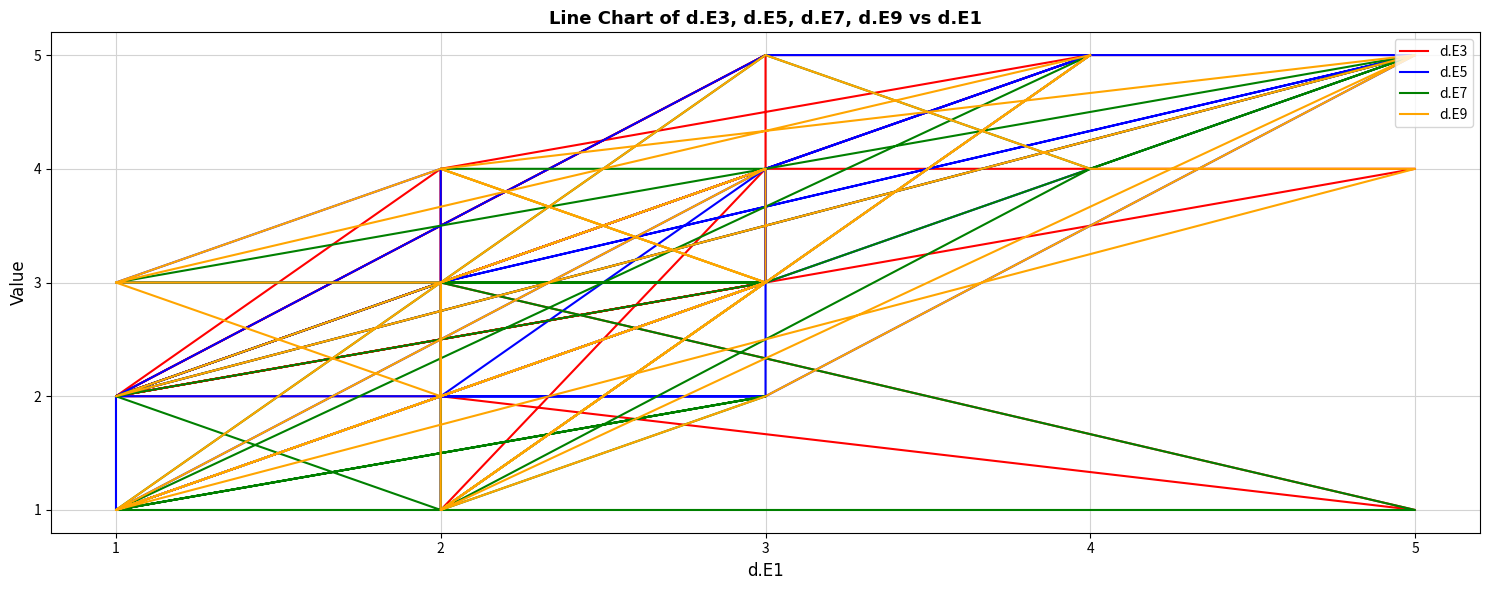

Rank the categories by d.E5 value from lowest to highest.

1, 1, 1, 2, 1, 1, 2, 3, 1, 3, 2, 3, 2, 2, 3, 3, 3, 2, 2, 1, 3, 2, 3, 4, 5, 5, 4, 3, 4, 5